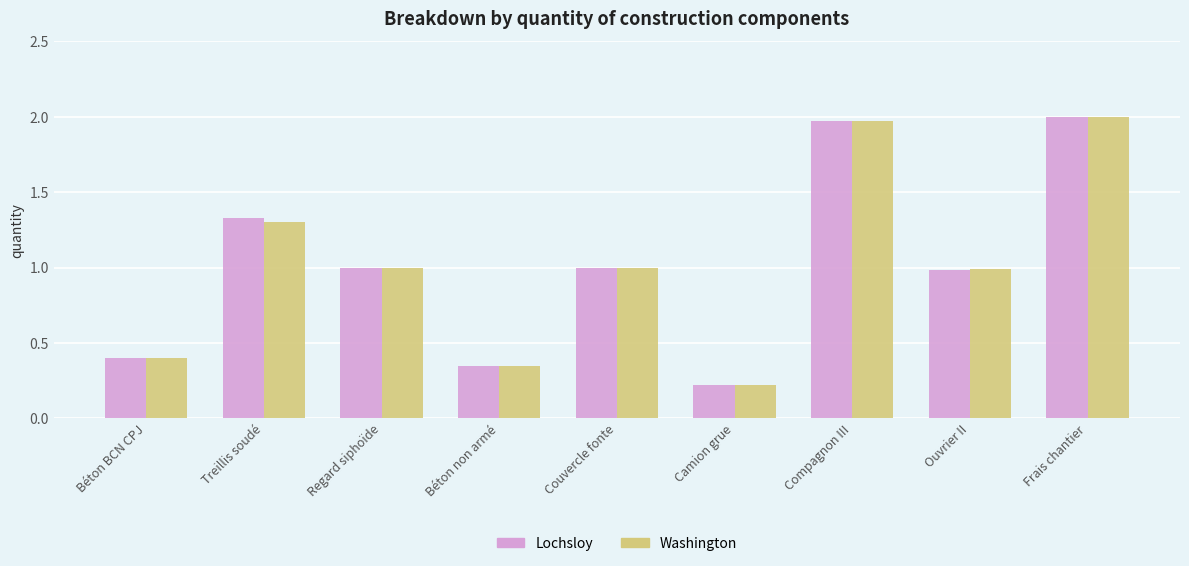

The value of Washington at Camion grue is 0.1. True or false?

False